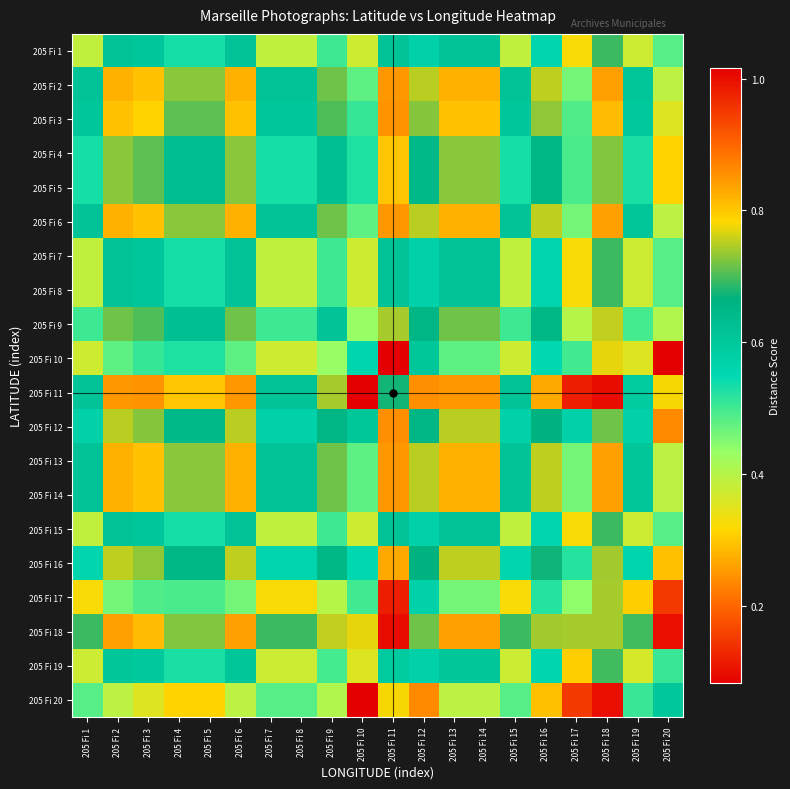

Which label corresponds to the largest value in the chart?

205 Fi 20